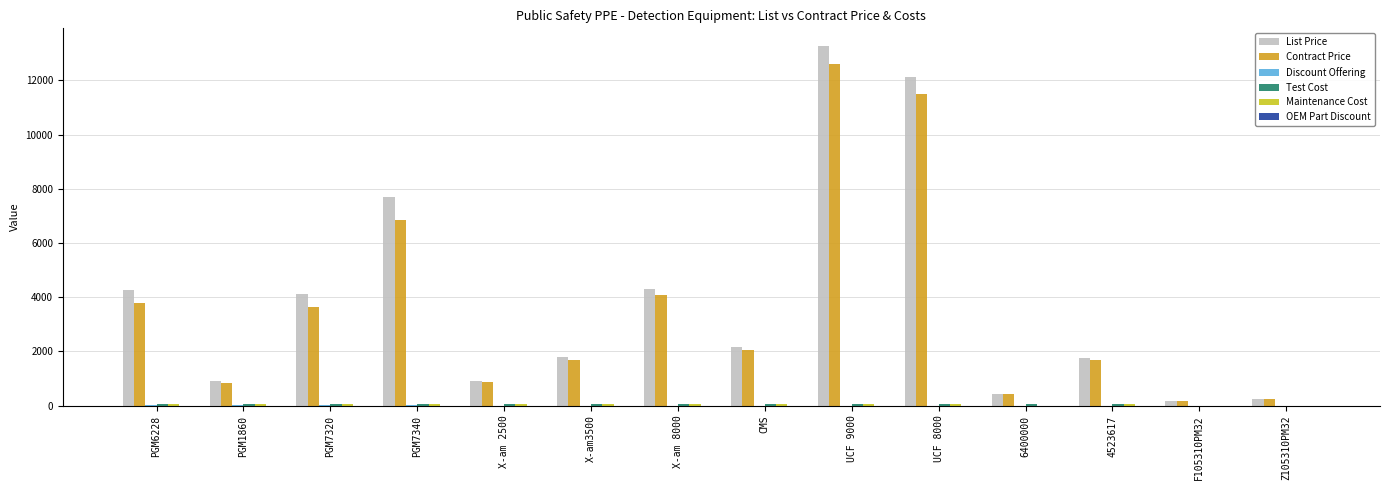

At which label is Contract Price closest to 6377?

PGM7340